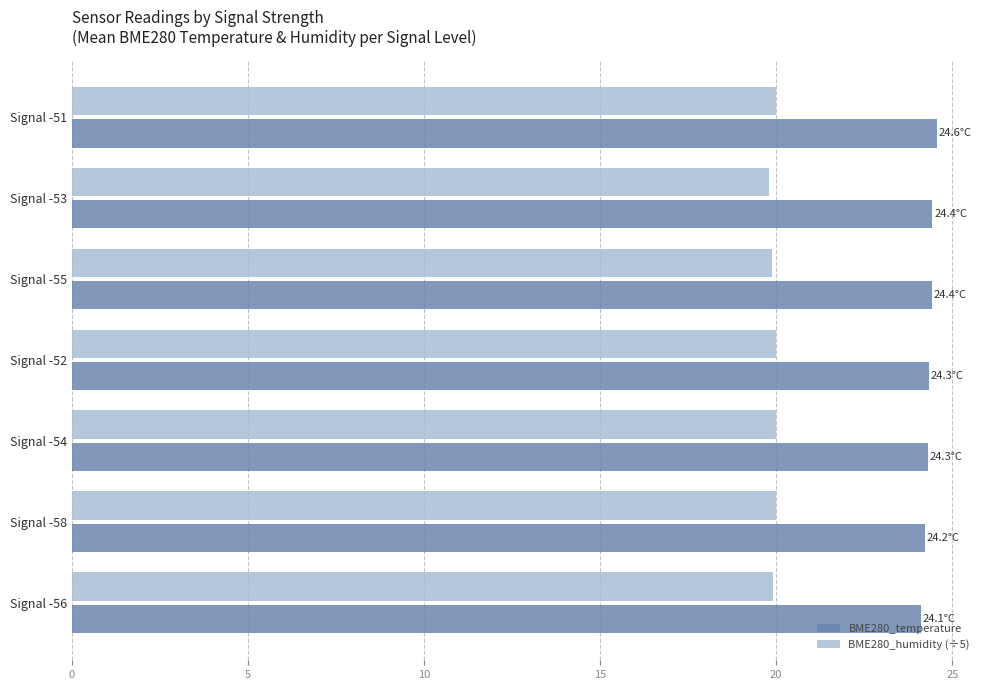

What is the difference between the highest and lowest values at Signal -58?

4.2